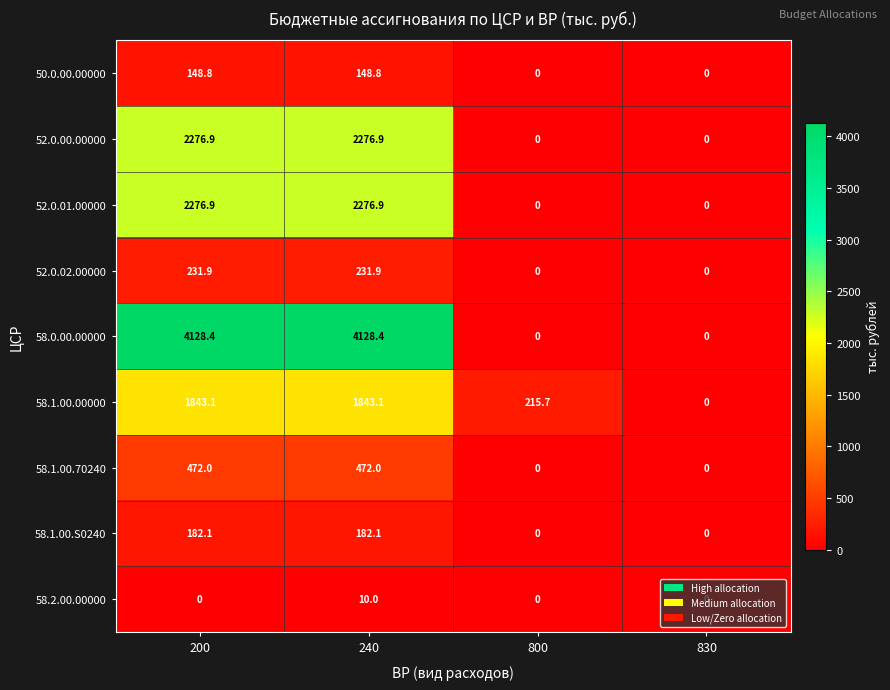

At which label does 58.0.00.00000 first exceed 4128?

200